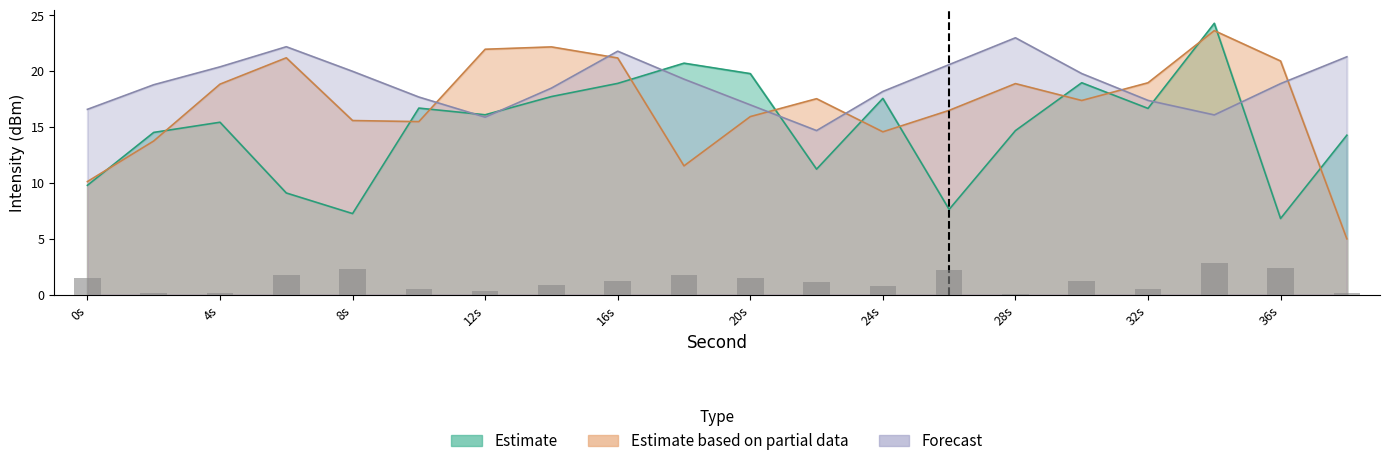

What is the highest value of the Forecast series?

23.0